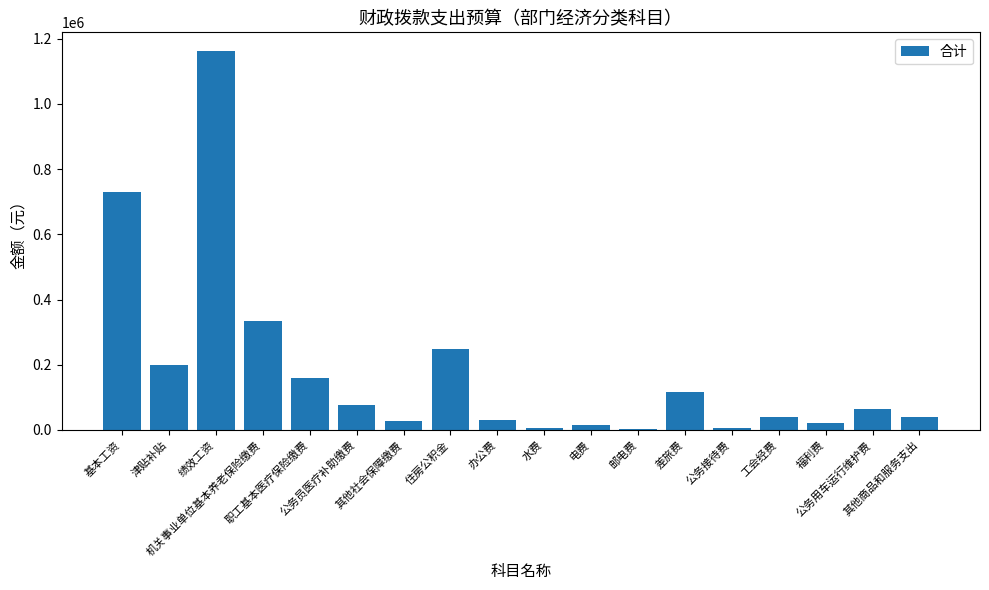

What is the average value?

182012.7